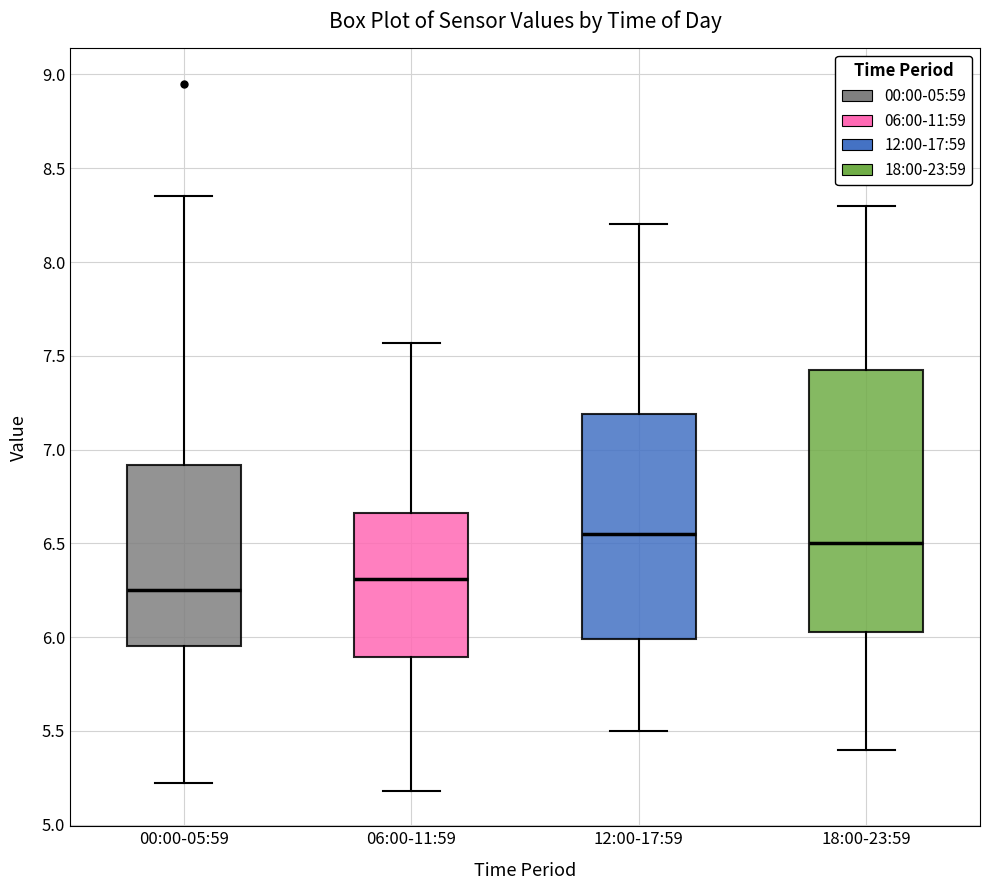

Reading left to right, read every box against the y-axis: the position of its median line, the range the box covers, and the ends of its whiskers. The values are not printed on the chart, so give them approximately, as read against the axis.

00:00-05:59: median 6.25, box 5.95 to 6.90, whiskers 5.20 to 8.35
06:00-11:59: median 6.30, box 5.90 to 6.65, whiskers 5.20 to 7.55
12:00-17:59: median 6.55, box 6.00 to 7.20, whiskers 5.50 to 8.20
18:00-23:59: median 6.50, box 6.05 to 7.45, whiskers 5.40 to 8.30